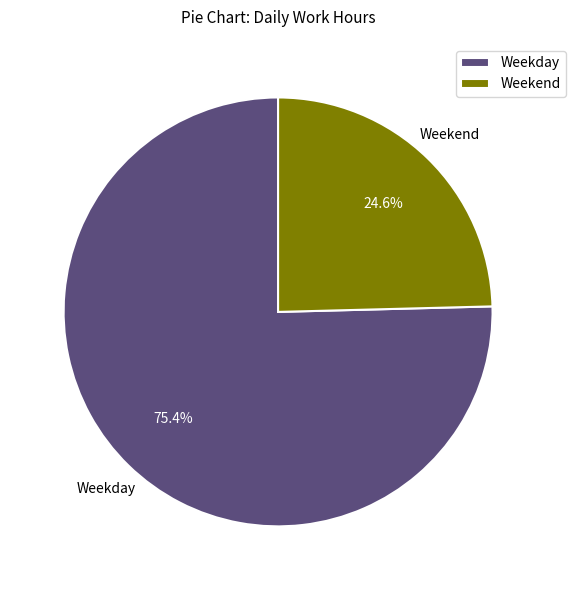

Does any single category account for the majority?

Yes